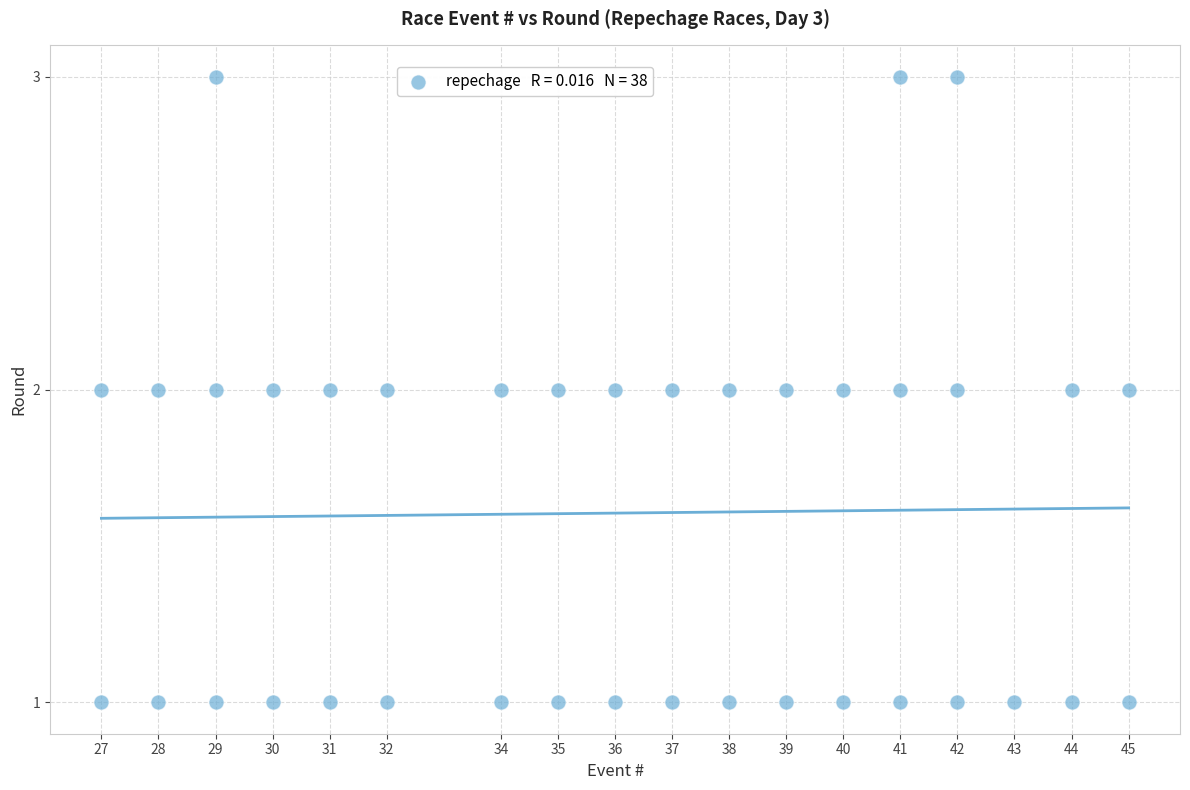

What is the range of X values (max minus min)?

18